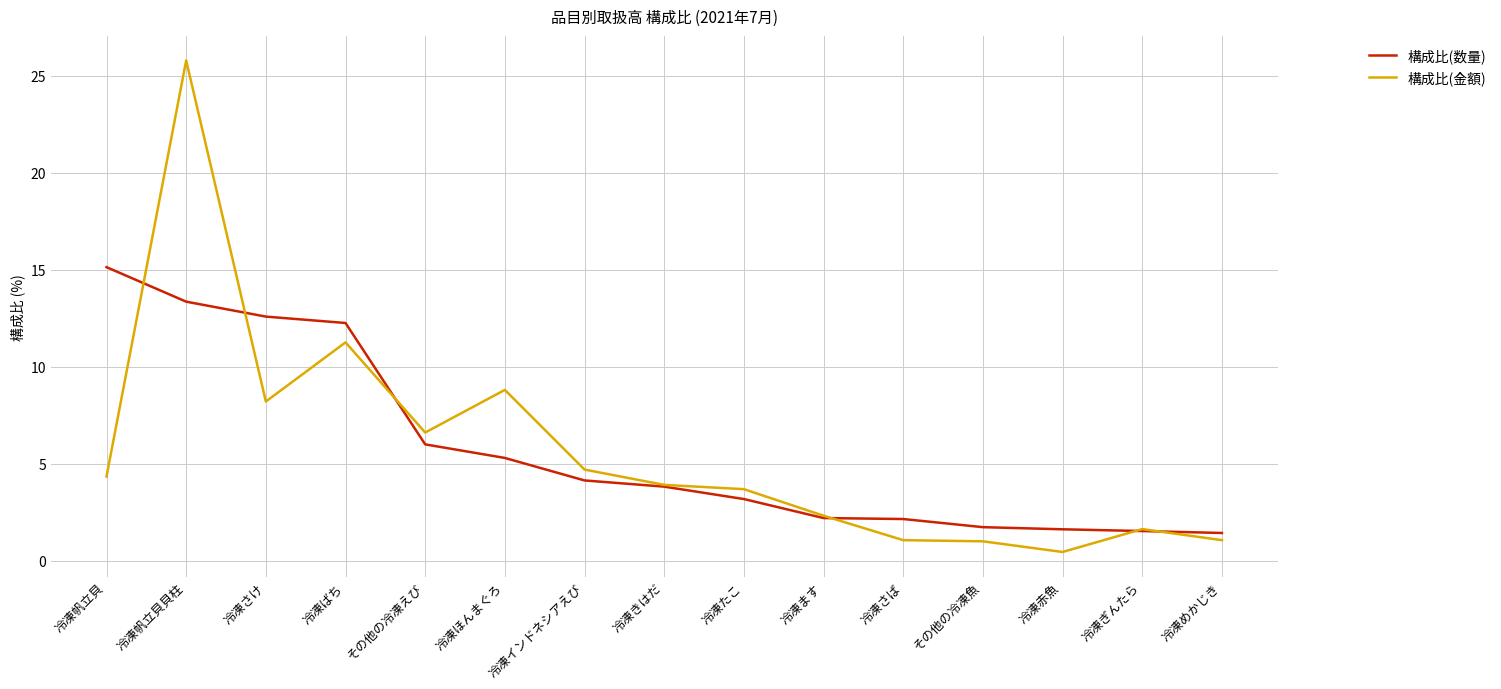

Is it true that 構成比(金額) equals 1.0 at 冷凍たこ?

False